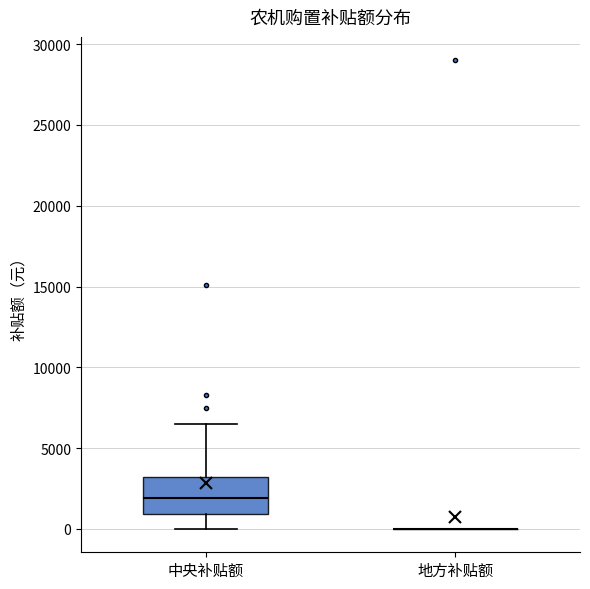

Reading left to right, transcribe this box plot: for each box, give where its median line is, the range the box spans, and where its two whiskers end, as read against the y-axis. The values are not printed on the chart, so give them approximately, as read against the axis.

中央补贴额: median 2000, box 1000 to 3000, whiskers 0 to 6500
地方补贴额: box collapsed to a line at 0, whiskers 0 to 0